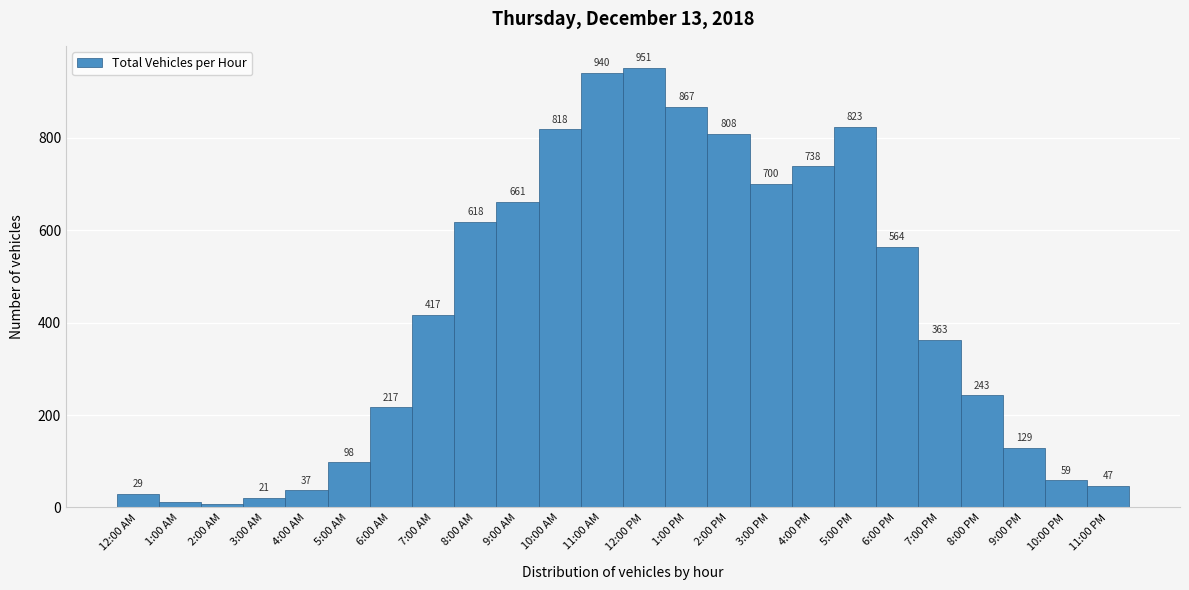

Reading right to left, extract all data points from this chart.

11:00 PM=47	10:00 PM=59	9:00 PM=129	8:00 PM=243	7:00 PM=363	6:00 PM=564	5:00 PM=823	4:00 PM=738	3:00 PM=700	2:00 PM=808	1:00 PM=867	12:00 PM=951	11:00 AM=940	10:00 AM=818	9:00 AM=661	8:00 AM=618	7:00 AM=417	6:00 AM=217	5:00 AM=98	4:00 AM=37	3:00 AM=21	2:00 AM=8	1:00 AM=11	12:00 AM=29